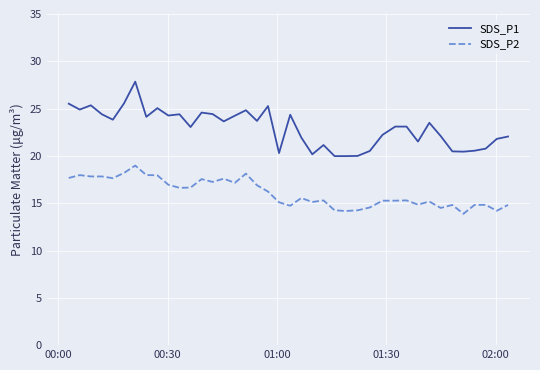

What is the average value of the SDS_P2 series?

16.1